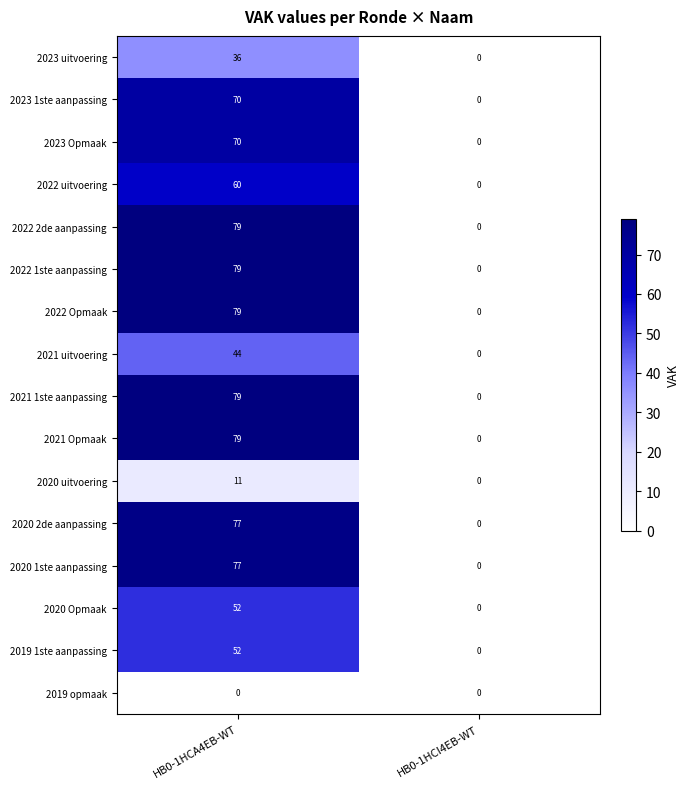

At which category is the sum across all series the highest?

HB0-1HCA4EB-WT